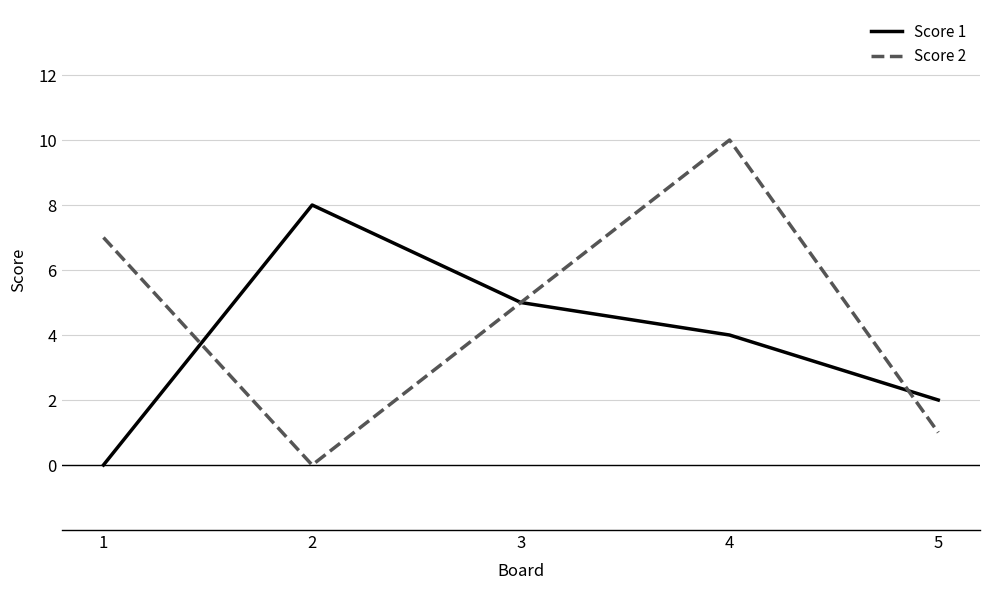

How many values in the Score 2 series are below 5?

2